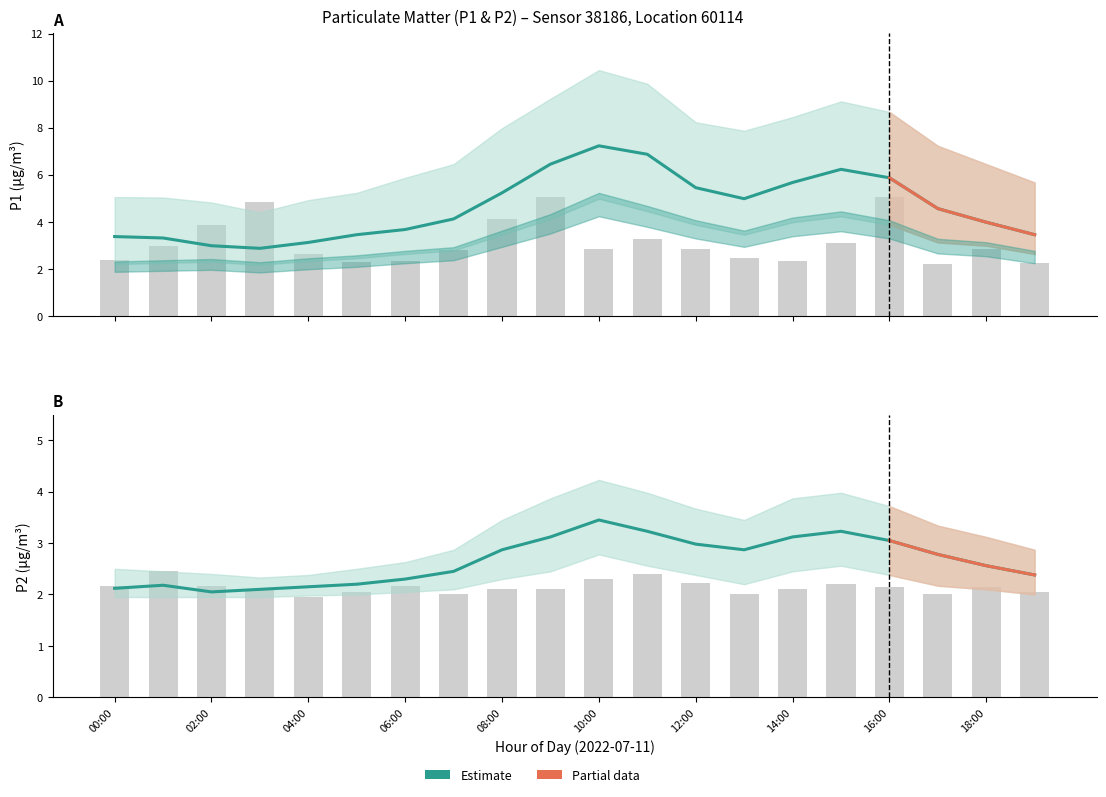

Reading left to right, what are all the values shown in this chart?

P1: 3.4	3.3	3.0	2.9	3.1	3.5	3.7	4.1	5.2	6.5	7.2	6.9	5.5	5.0	5.7	6.2	5.9	4.6	4.0	3.5
P1_upper: 5.0	5.0	4.8	4.4	4.9	5.2	5.9	6.5	8.0	9.2	10.4	9.9	8.2	7.9	8.4	9.1	8.7	7.2	6.5	5.7
P1_lower: 2.2	2.2	2.3	2.2	2.3	2.5	2.6	2.8	3.5	4.1	5.0	4.5	3.9	3.5	4.0	4.2	3.9	3.1	3.0	2.6
P2: 2.1	2.2	2.0	2.1	2.1	2.2	2.3	2.5	2.9	3.1	3.5	3.2	3.0	2.9	3.1	3.2	3.0	2.8	2.6	2.4
P2_upper: 2.5	2.5	2.4	2.3	2.4	2.5	2.6	2.9	3.5	3.9	4.2	4.0	3.7	3.5	3.9	4.0	3.7	3.3	3.1	2.9
P2_lower: 1.9	1.9	1.9	1.9	2.0	2.0	2.0	2.1	2.3	2.5	2.8	2.6	2.4	2.2	2.5	2.6	2.4	2.2	2.1	2.0